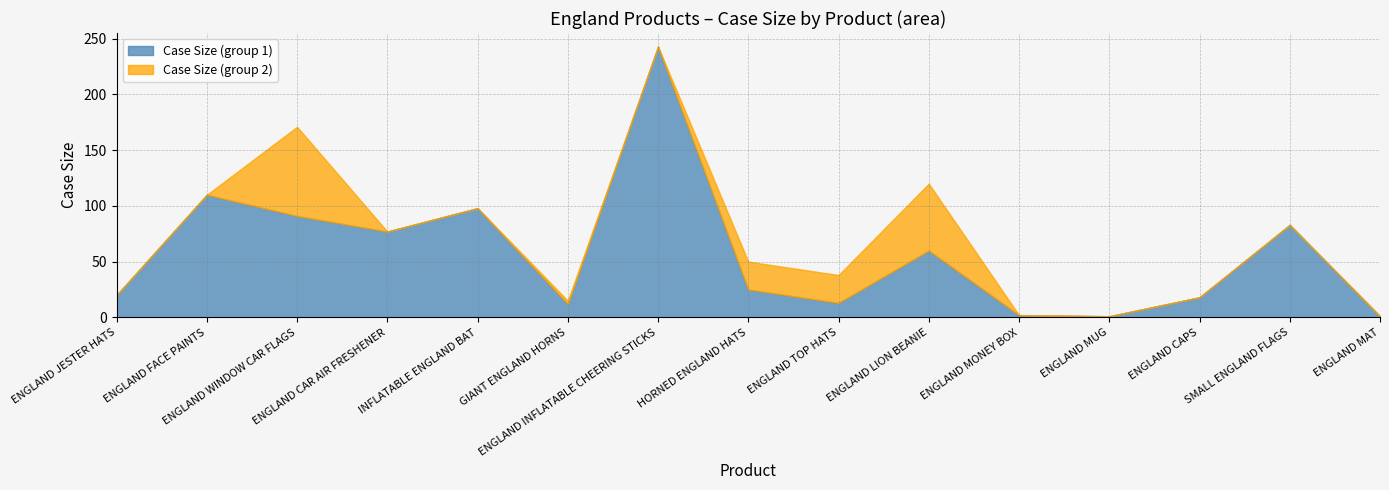

The Case Size (group 2) series shows 0 at SMALL ENGLAND FLAGS. True or false?

True